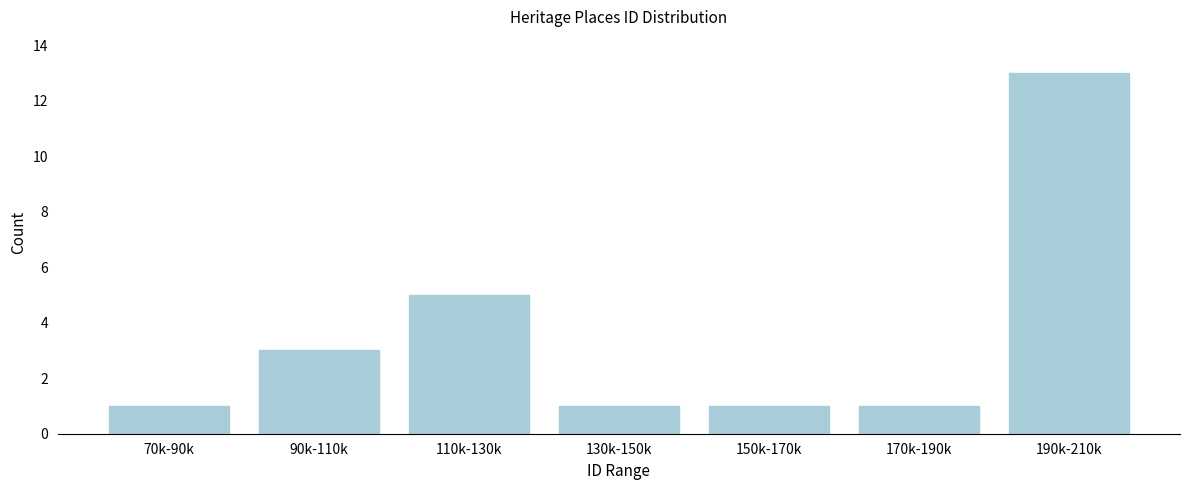

Reading left to right, extract all data points from this chart.

1	3	5	1	1	1	13